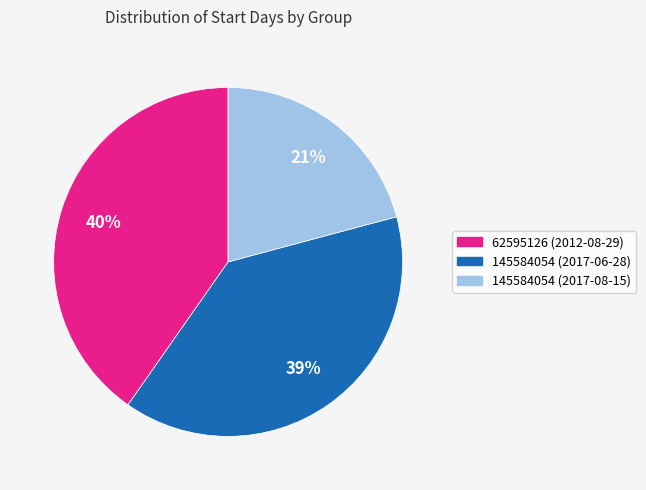

Which has a higher value, 145584054 (2017-06-28) or 62595126 (2012-08-29)?

62595126 (2012-08-29)